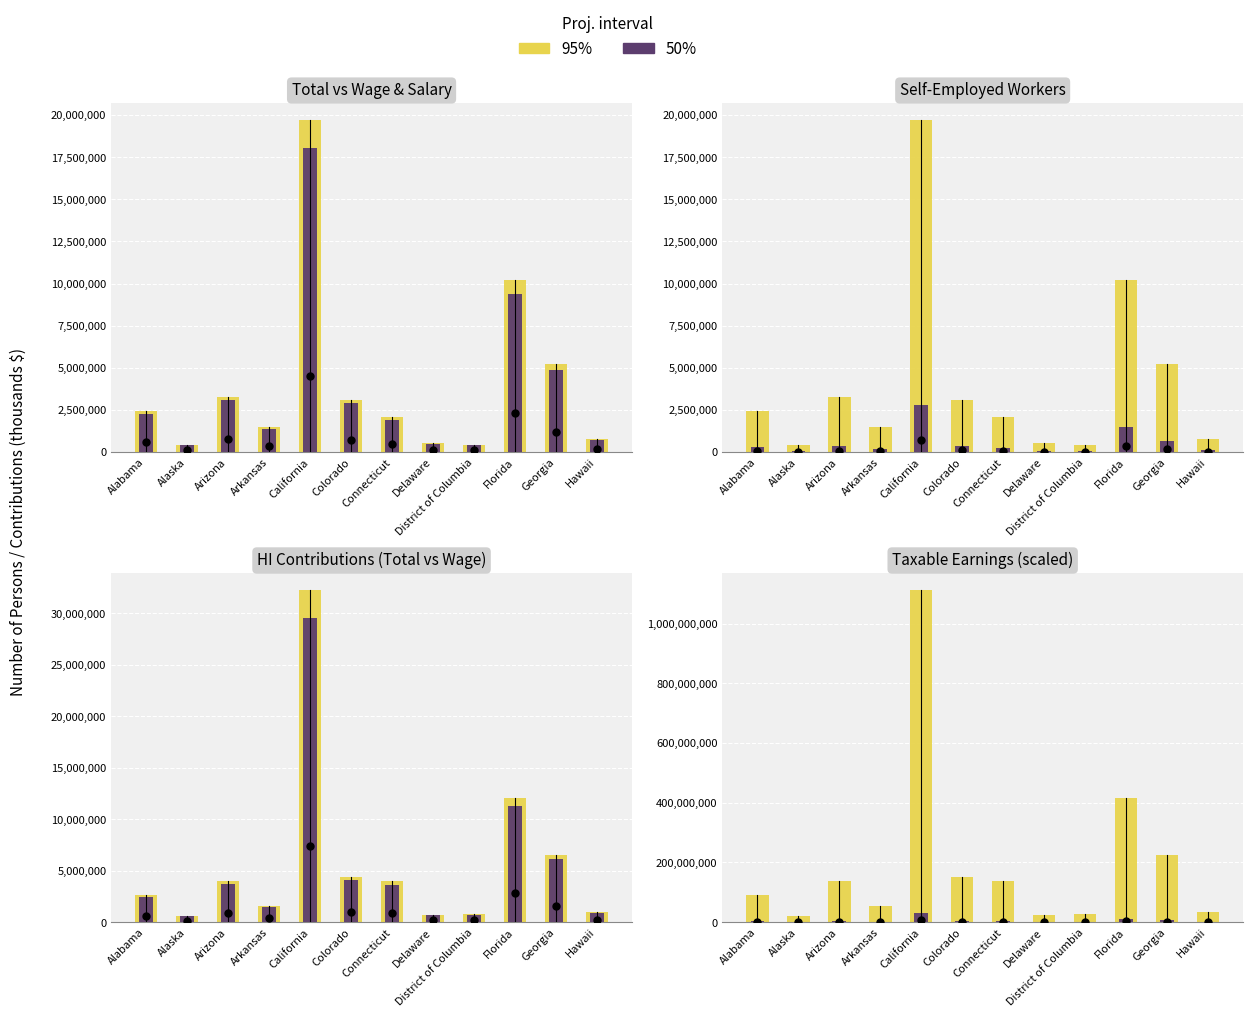

Is the value of 50% at Alabama greater than the value of 95% at Arizona?

No